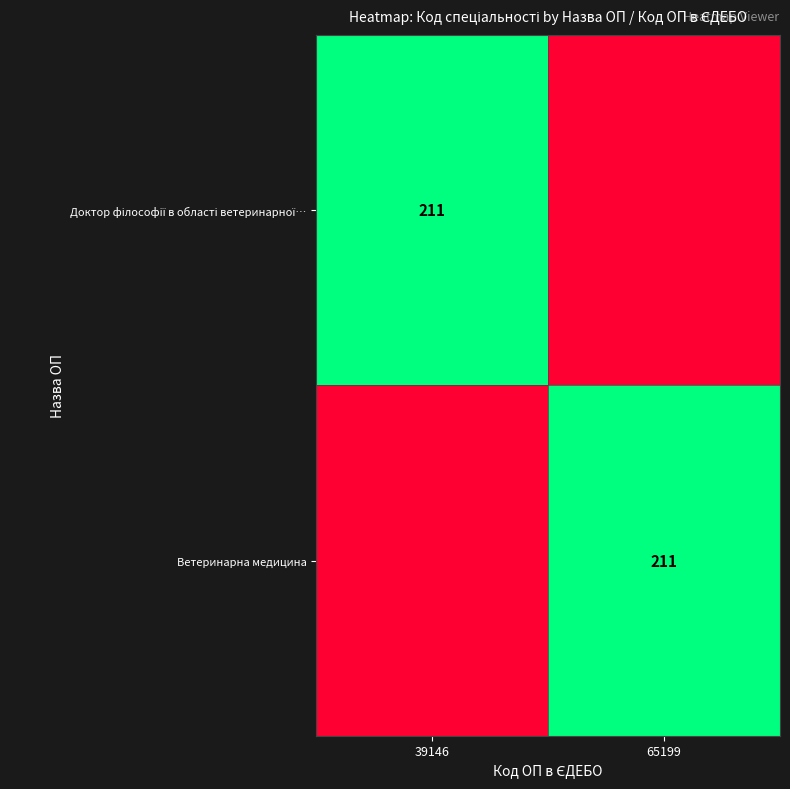

The Ветеринарна медицина series shows 374 at 65199. True or false?

False